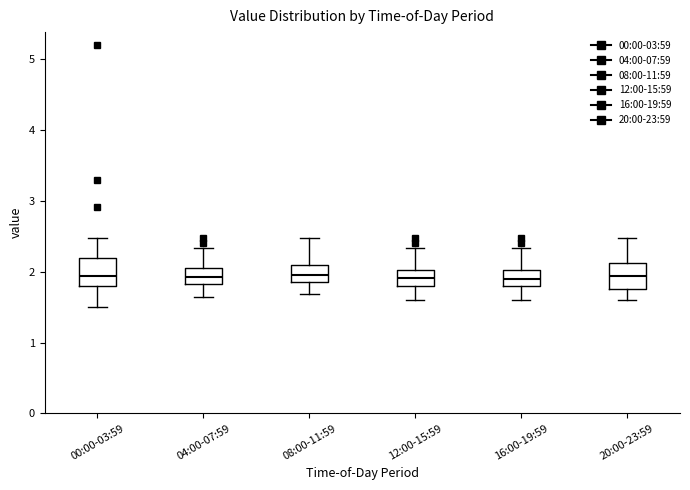

Where does the median line of the box for 04:00-07:59 sit on the y-axis? The values are not printed on the chart, so give them approximately, as read against the axis.

1.9